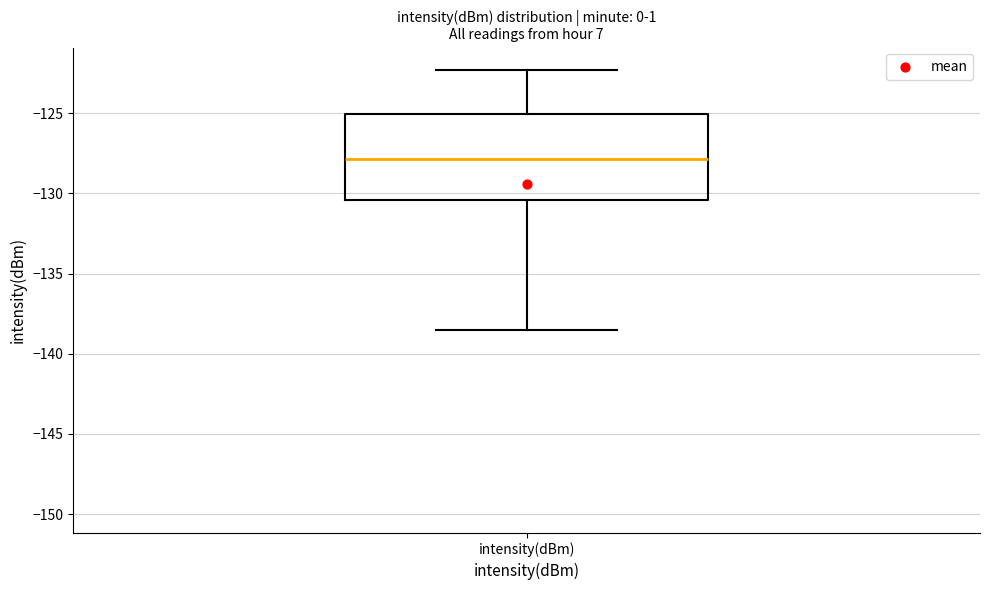

Where does the median line of the box for intensity(dBm) sit on the y-axis? The values are not printed on the chart, so give them approximately, as read against the axis.

-128.0